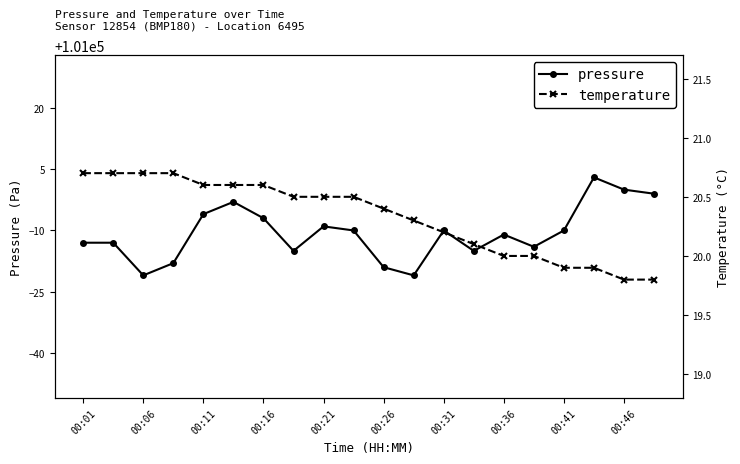

The pressure series shows 100991 at 00:21. True or false?

True